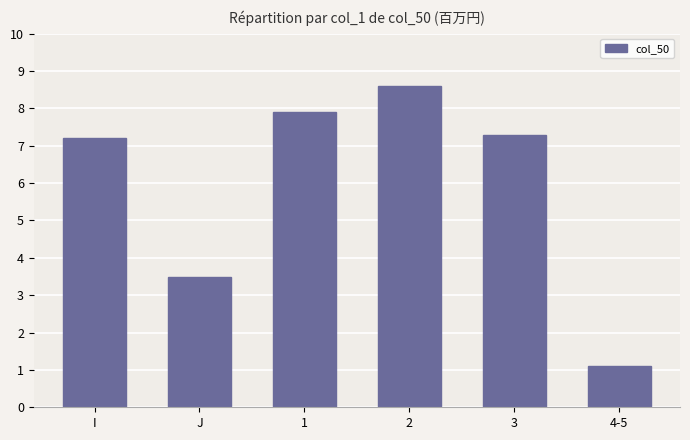

Read the value at 3.

7.3